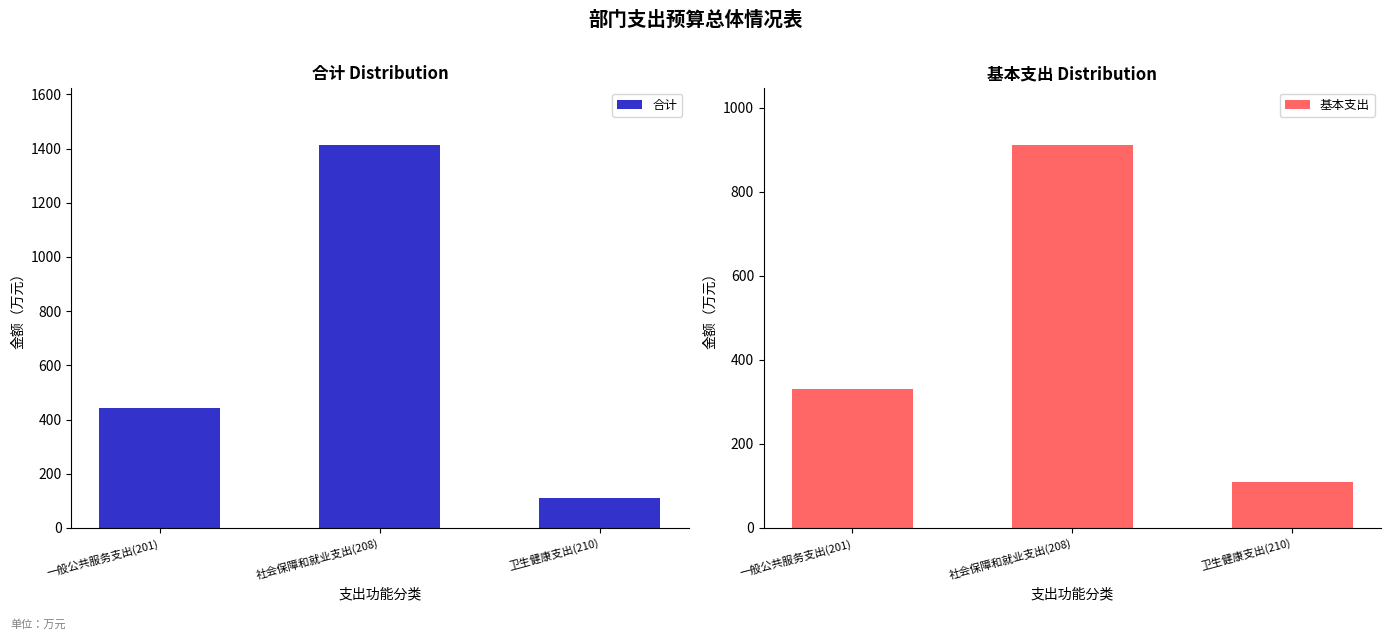

What is the sum of all 合计 values?

1963.3